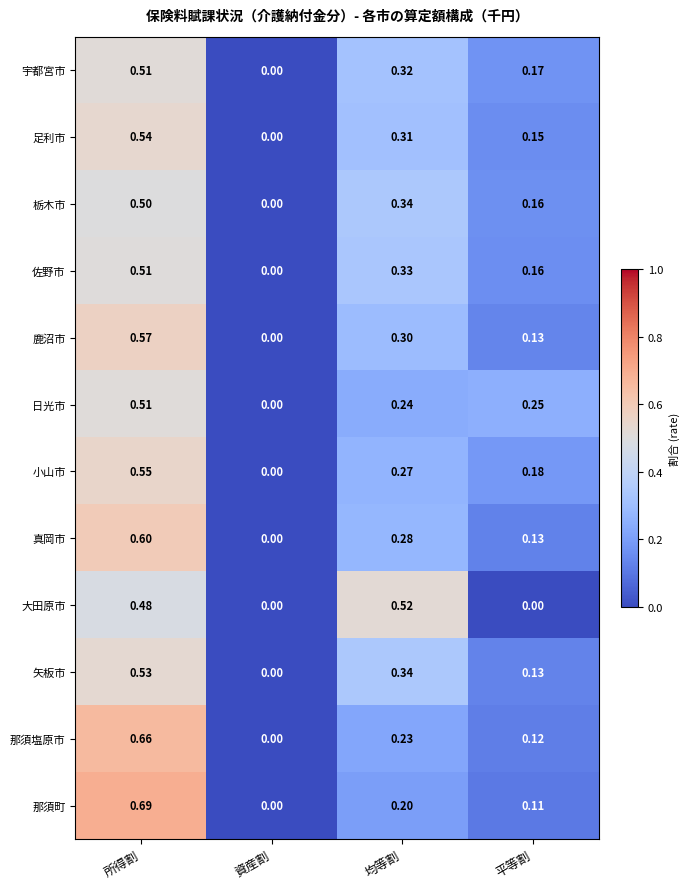

Rank the categories by 鹿沼市 value from lowest to highest.

資産割, 平等割, 均等割, 所得割